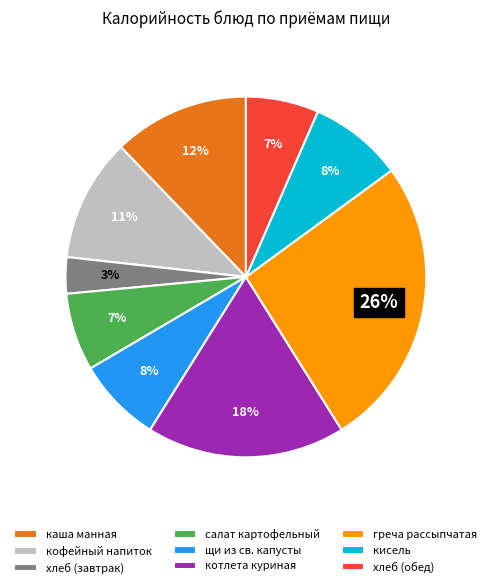

Is кофейный напиток the majority of the pie?

No